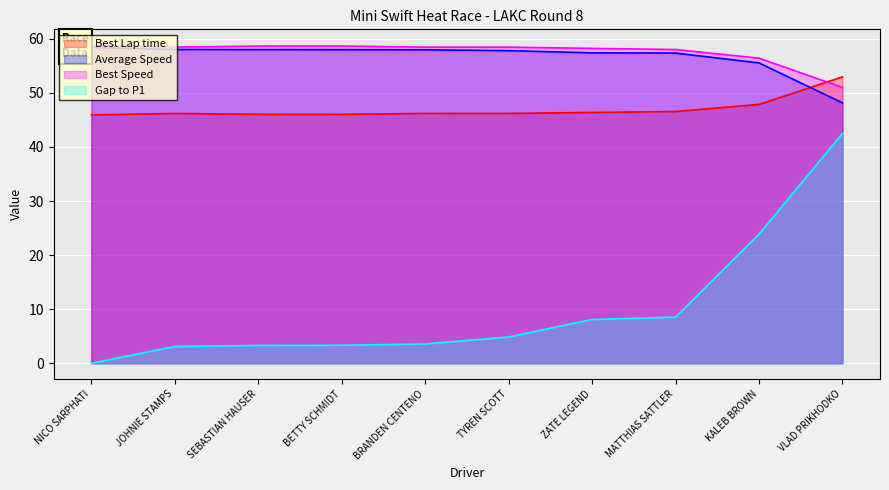

What position from the left is MATTHIAS SATTLER?

8